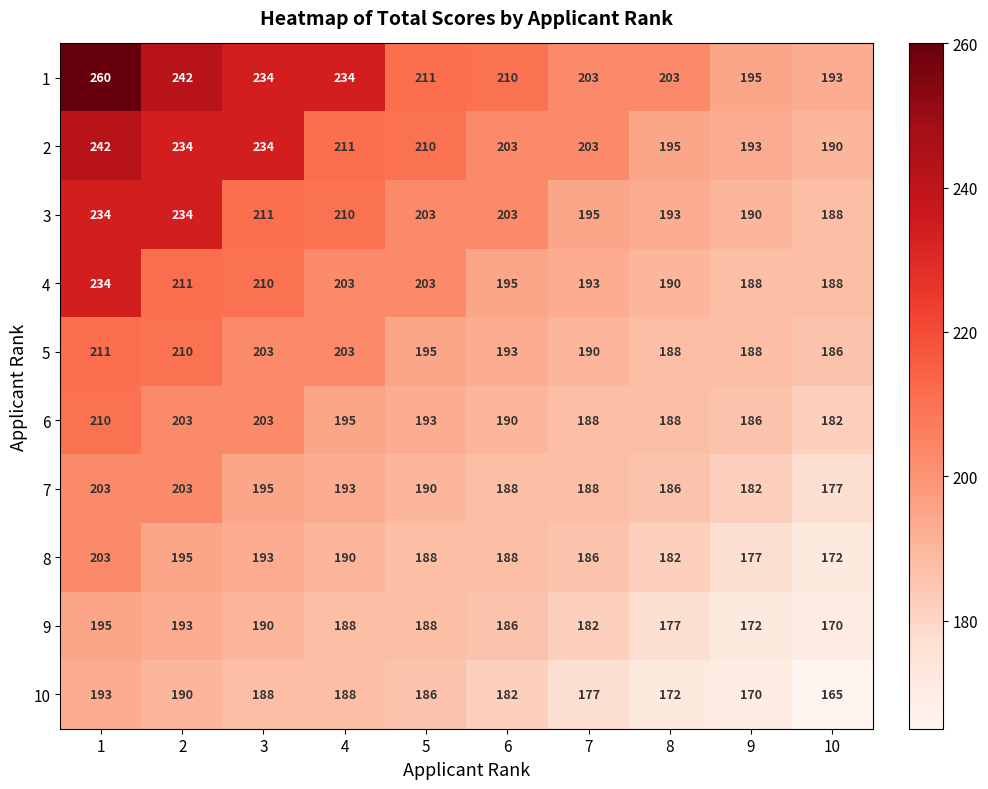

The value of 7 at 7 is 302. True or false?

False